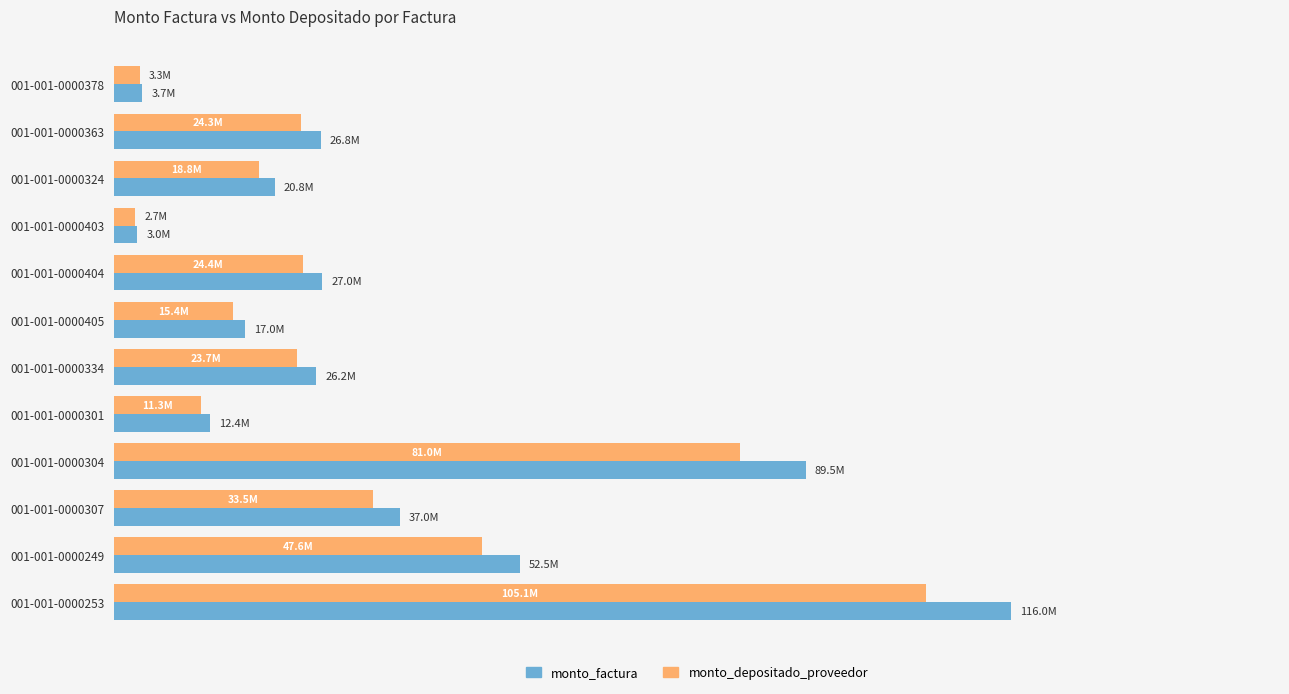

What are all the series names shown in the legend?

monto_factura, monto_depositado_proveedor